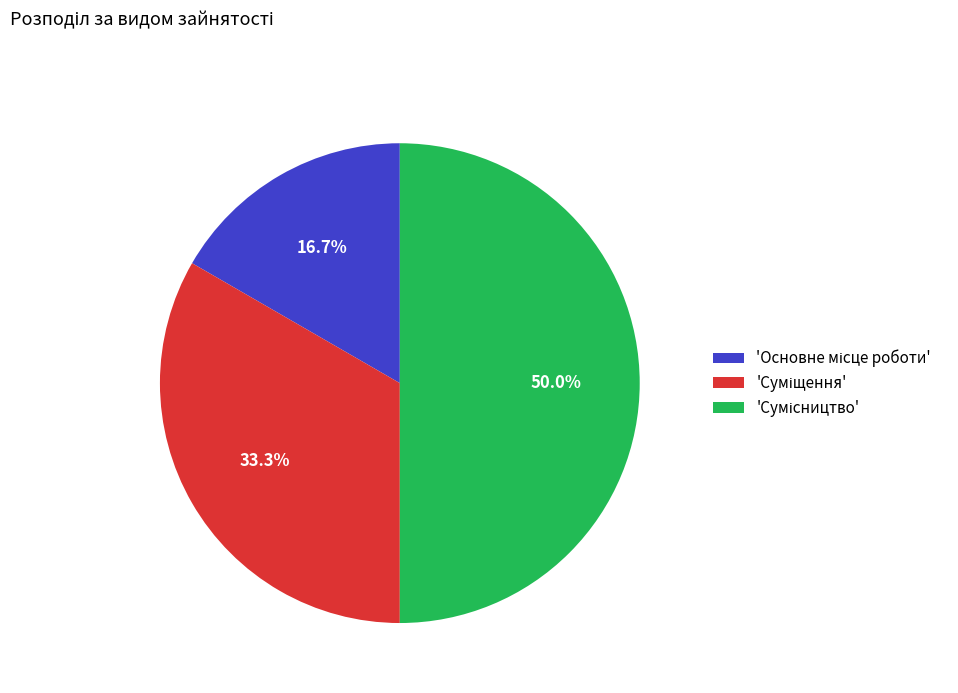

How many segments does this pie chart have?

3